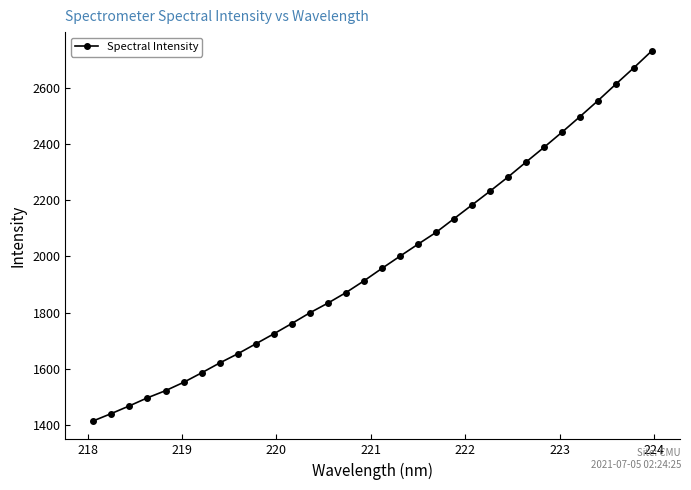

Is this an area chart (filled region under the line)?

No